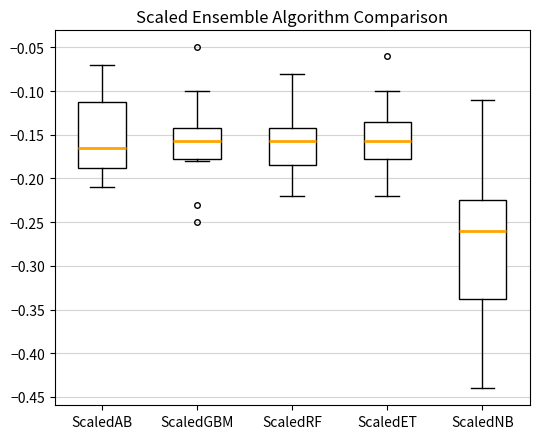

Reading left to right, read every box against the y-axis: the position of its median line, the range the box covers, and the ends of its whiskers. The values are not printed on the chart, so give them approximately, as read against the axis.

ScaledAB: median -0.165, box -0.185 to -0.110, whiskers -0.210 to -0.070
ScaledGBM: median -0.155, box -0.175 to -0.140, whiskers -0.180 to -0.100
ScaledRF: median -0.155, box -0.185 to -0.140, whiskers -0.220 to -0.080
ScaledET: median -0.155, box -0.175 to -0.135, whiskers -0.220 to -0.100
ScaledNB: median -0.260, box -0.335 to -0.225, whiskers -0.440 to -0.110